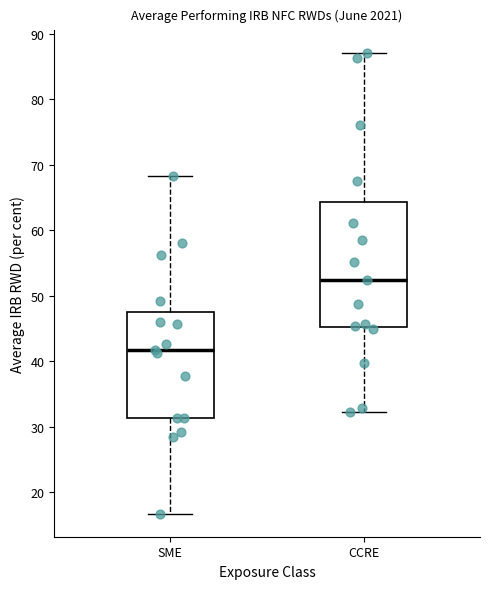

Which box has the highest median line?

CCRE